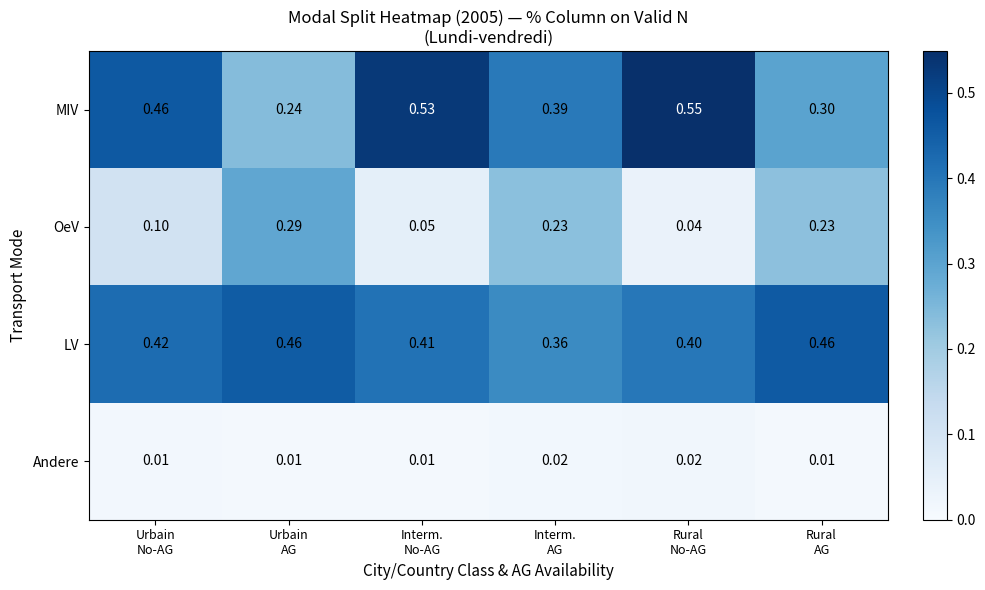

Which series has the widest spread of values?

MIV